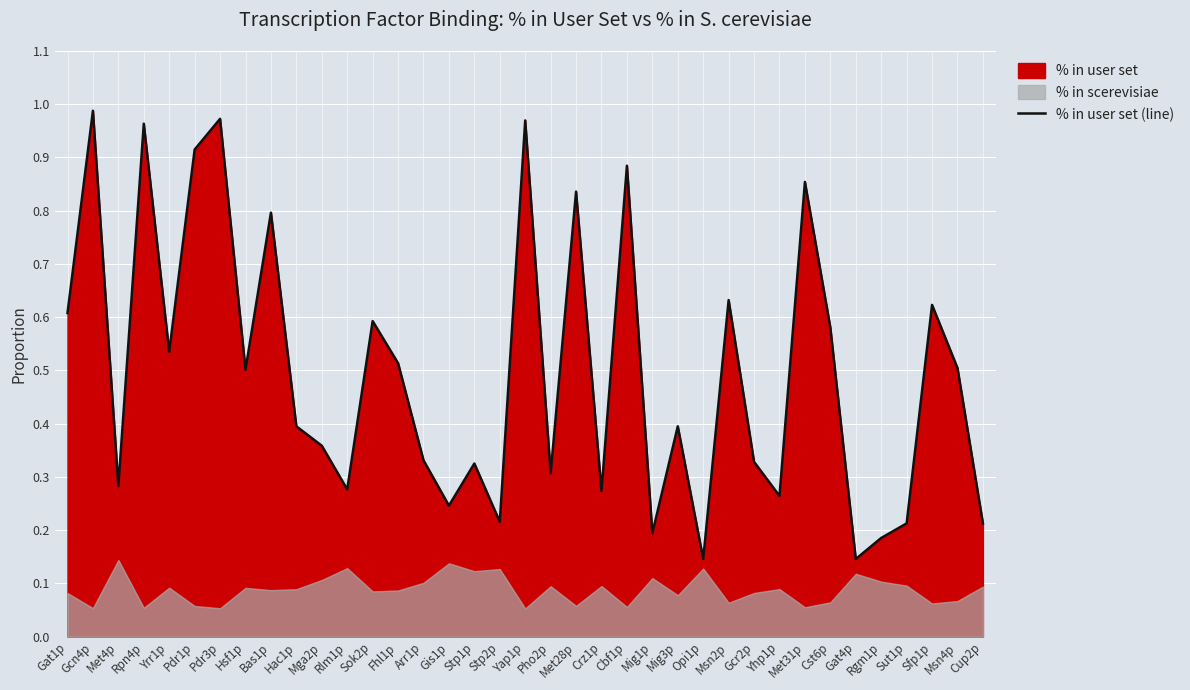

Reading left to right, extract all data points from this chart.

Gat1p=0.6	Gcn4p=1.0	Met4p=0.3	Rpn4p=1.0	Yrr1p=0.5	Pdr1p=0.9	Pdr3p=1.0	Hsf1p=0.5	Bas1p=0.8	Hac1p=0.4	Mga2p=0.4	Rlm1p=0.3	Sok2p=0.6	Fhl1p=0.5	Arr1p=0.3	Gis1p=0.2	Stp1p=0.3	Stp2p=0.2	Yap1p=1.0	Pho2p=0.3	Met28p=0.8	Crz1p=0.3	Cbf1p=0.9	Mig1p=0.2	Mig3p=0.4	Opi1p=0.1	Msn2p=0.6	Gcr2p=0.3	Yhp1p=0.3	Met31p=0.9	Cst6p=0.6	Gat4p=0.1	Rgm1p=0.2	Sut1p=0.2	Sfp1p=0.6	Msn4p=0.5	Cup2p=0.2